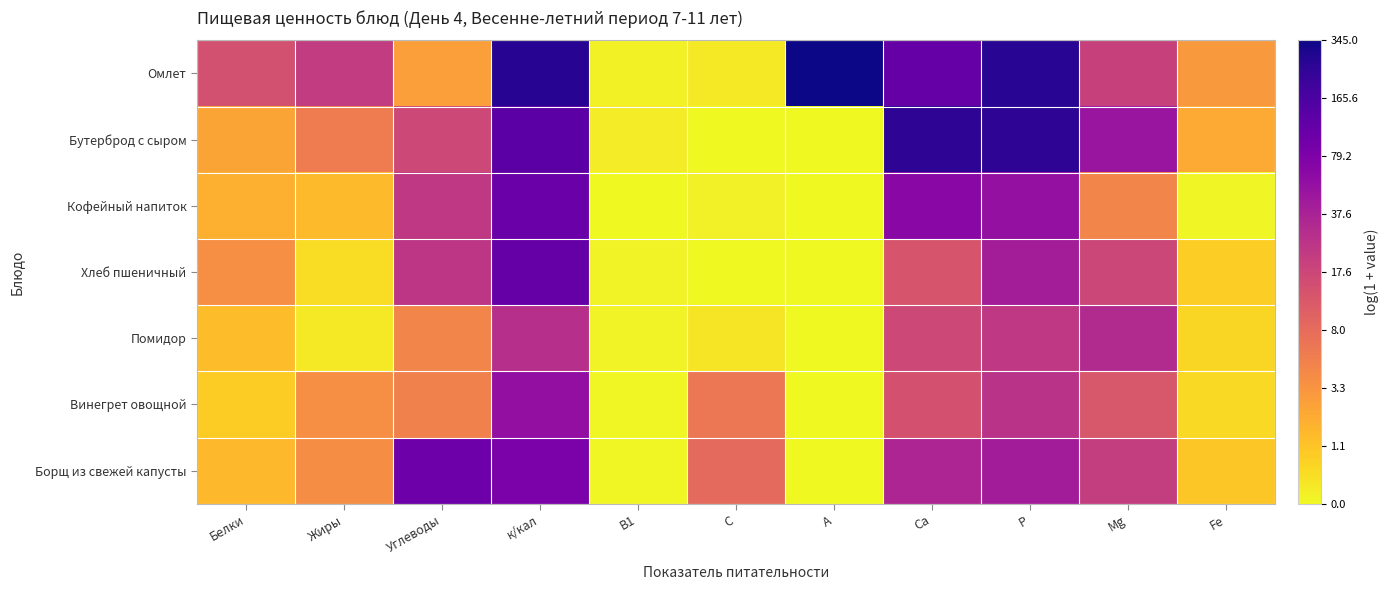

What is the spread (max minus min) of values at Белки?

2.1